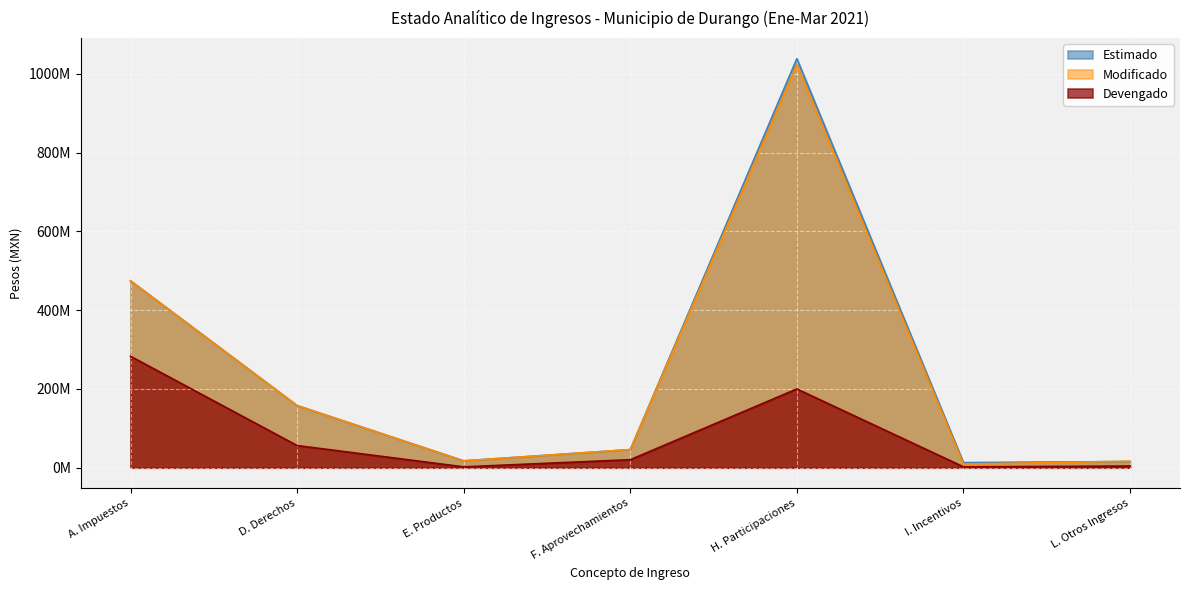

What position from the left is L. Otros Ingresos?

7